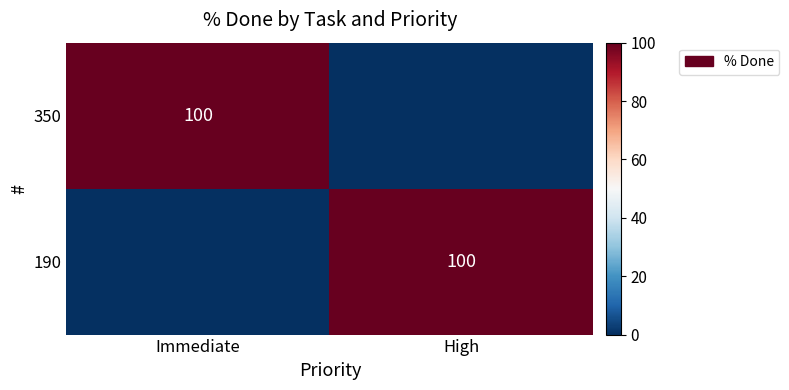

The 350 series shows 148 at Immediate. True or false?

False